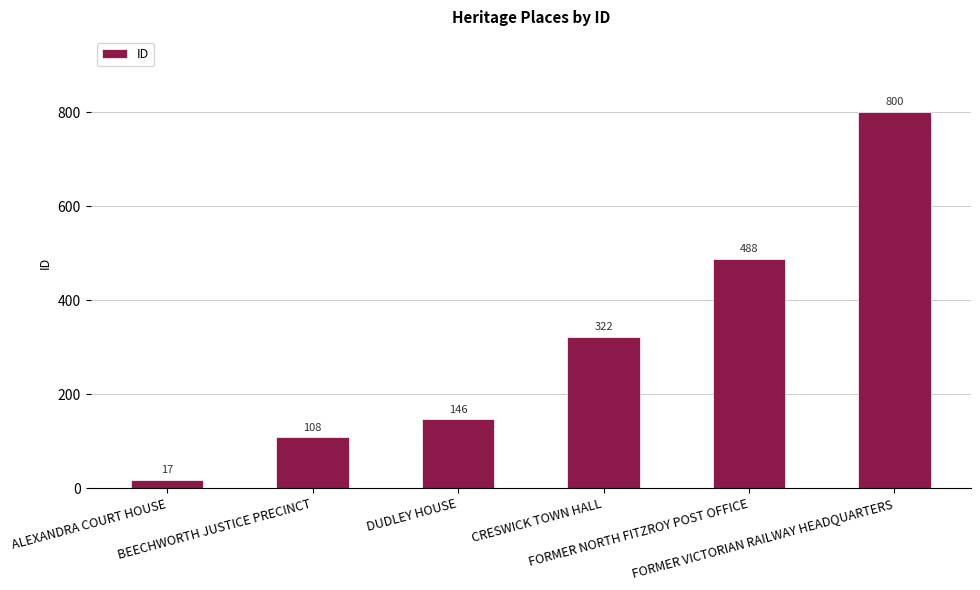

What is the label of the 2nd bar from the left?

BEECHWORTH JUSTICE PRECINCT